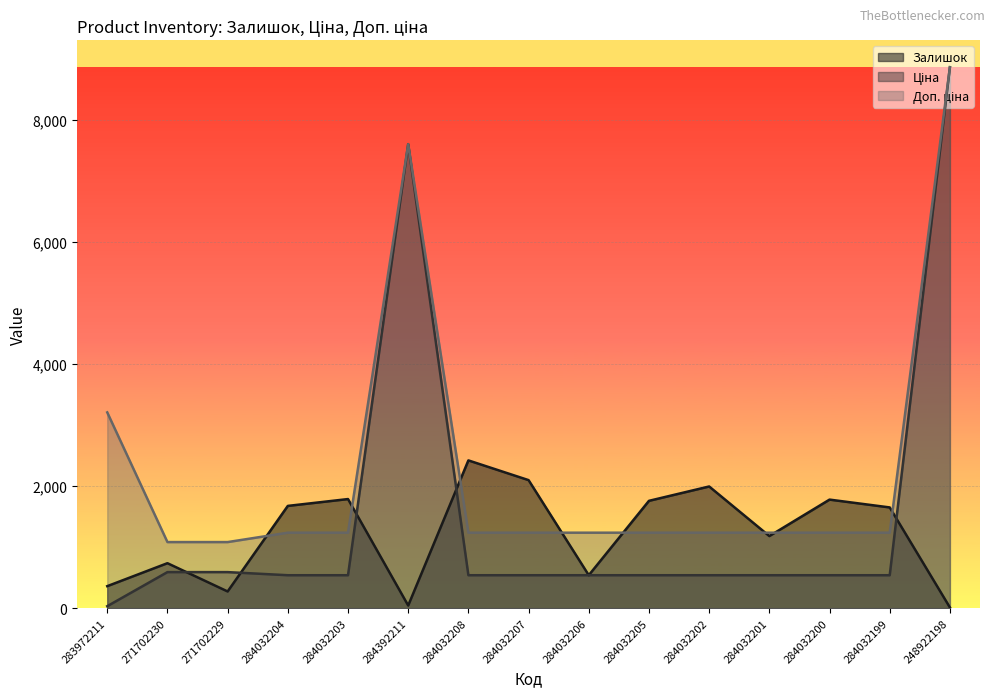

Where does the Доп. ціна series first go above 1235?

283972211